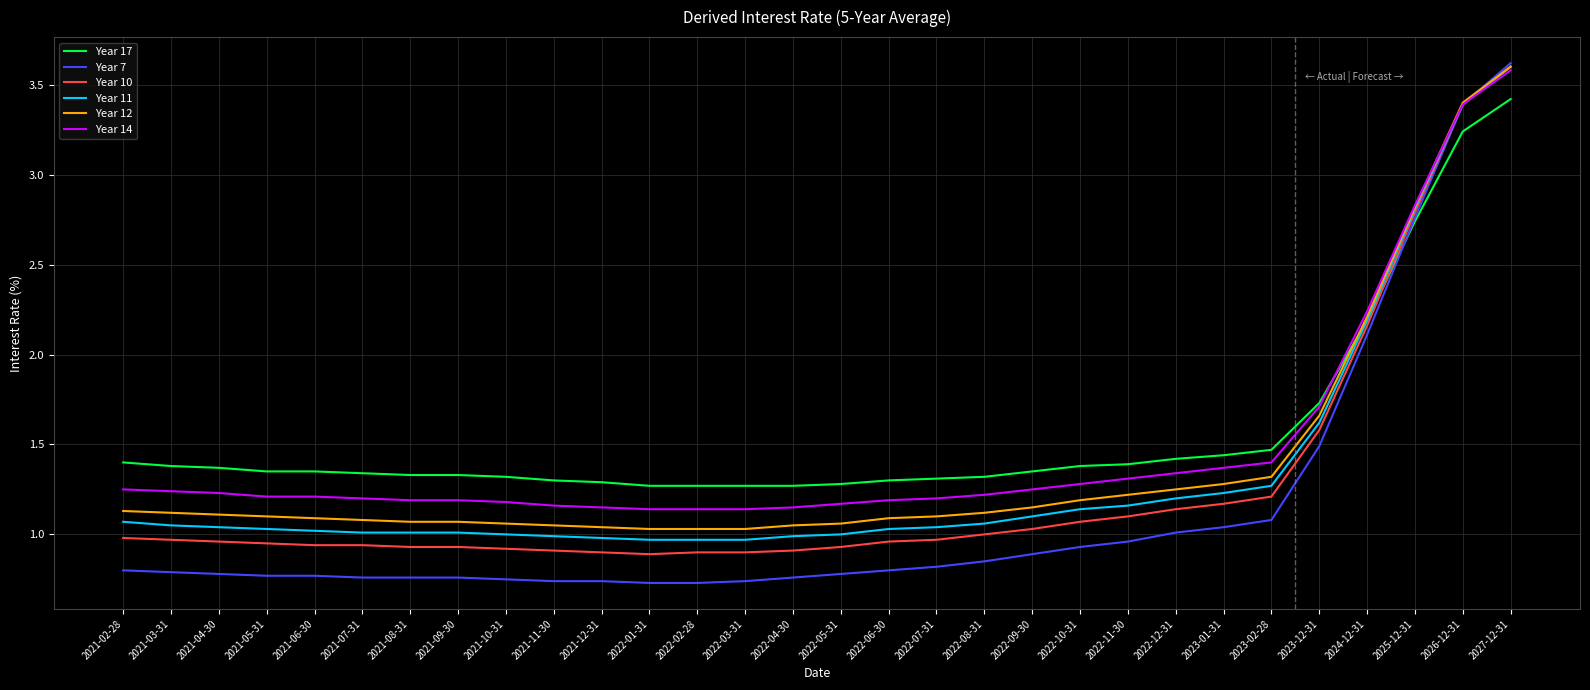

What is the difference between the Year 7 values at 2022-12-31 and 2021-03-31?

0.2